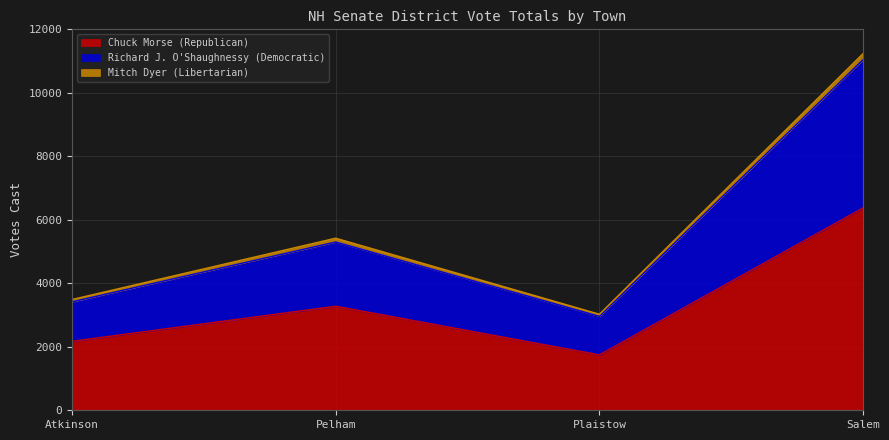

At which category is the sum across all series the highest?

Salem